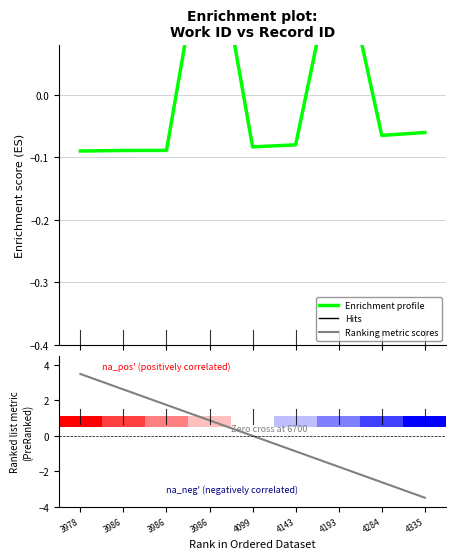

Rank the series by their maximum value, from lowest to highest.

Enrichment profile, Ranking metric scores